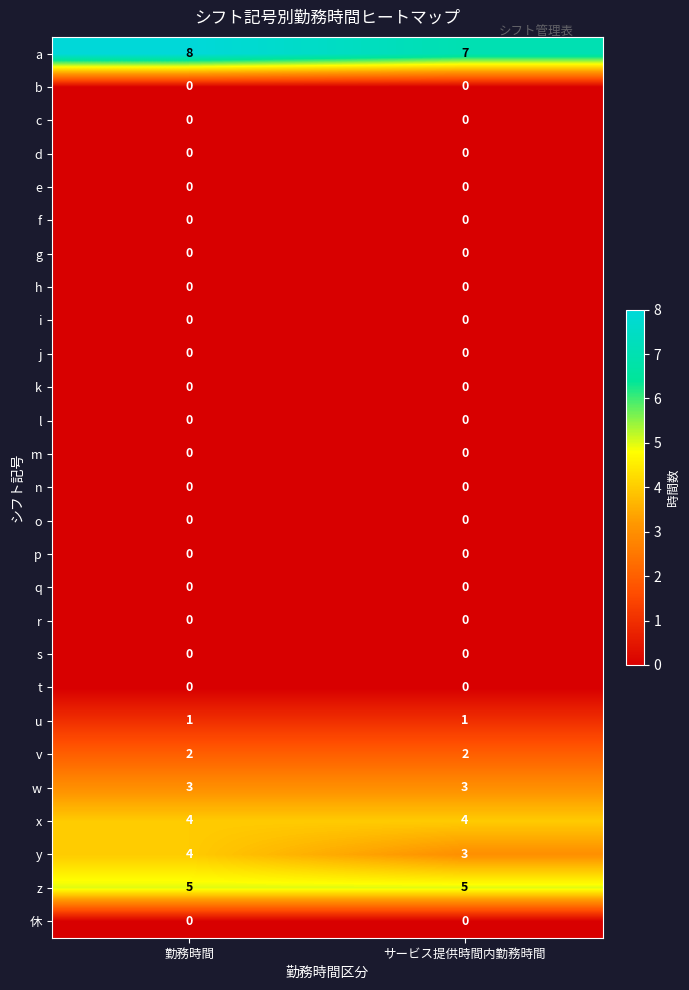

What is the average value of the y series?

4